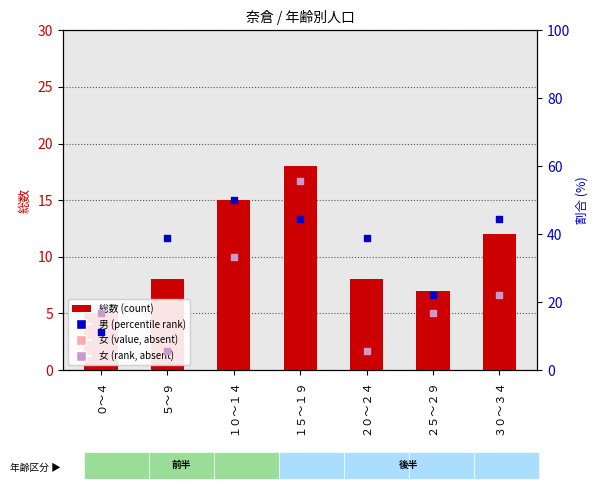

At how many categories does at least one series exceed 30?

5